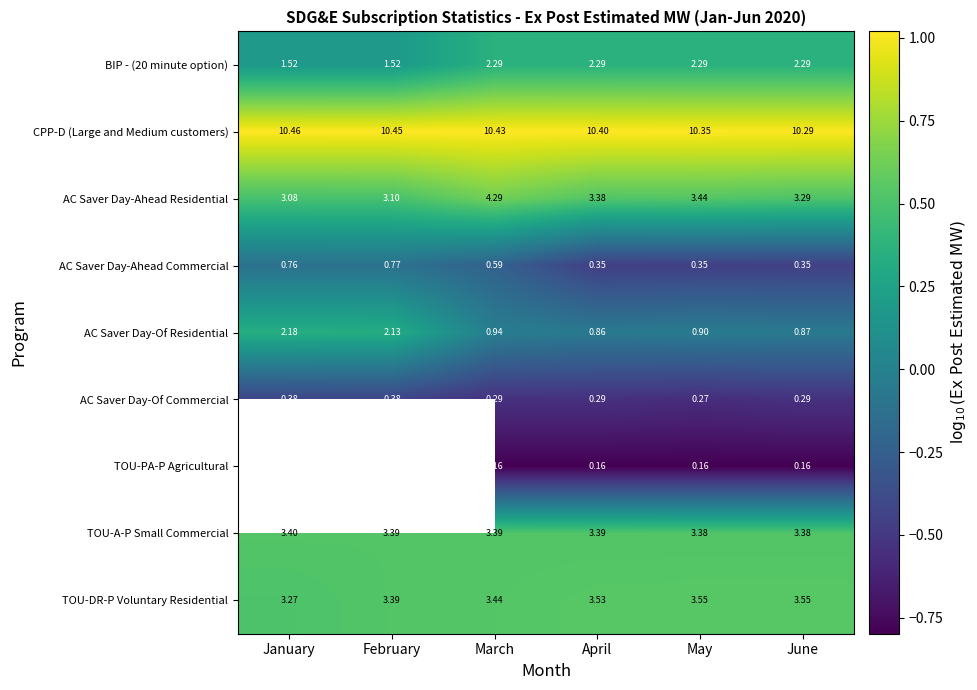

List the labels in order of AC Saver Day-Of Residential value, smallest first.

April, June, May, March, February, January